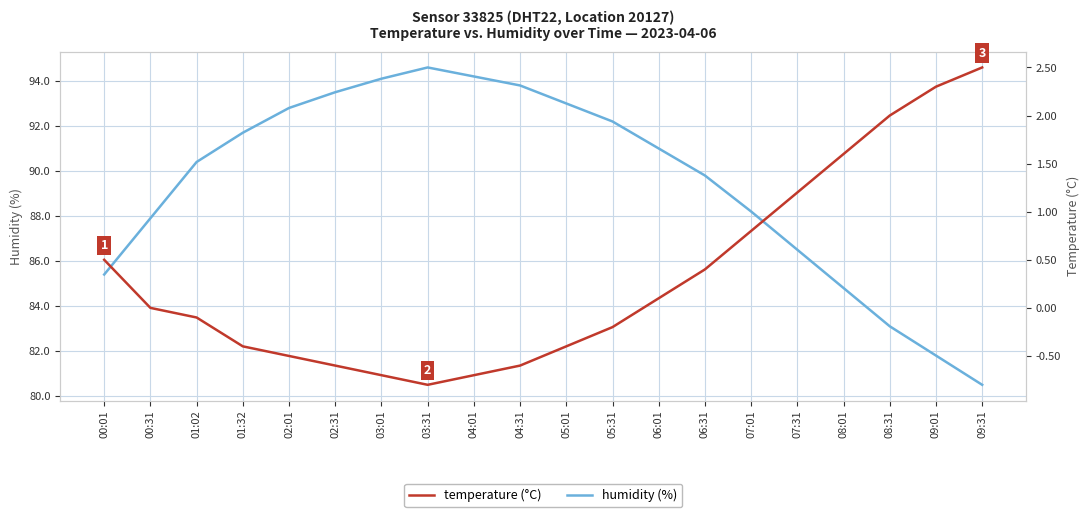

Rank the series at 04:31 from lowest to highest value.

temperature, humidity